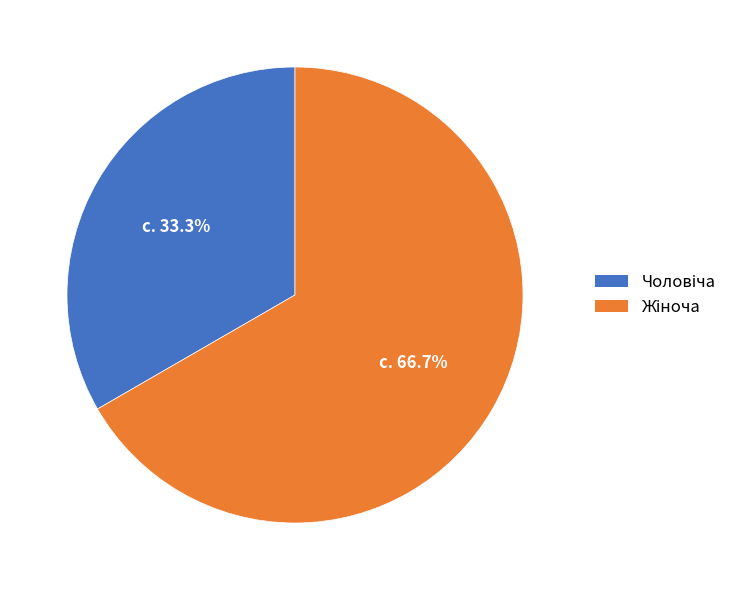

Which has a higher value, Жіноча or Чоловіча?

Жіноча